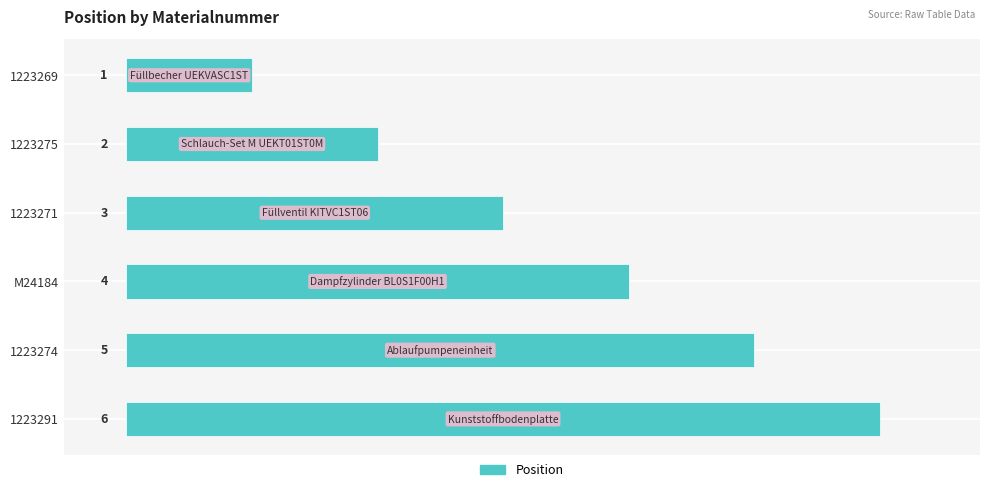

Which has a higher value, 1223271 or 1223274?

1223274